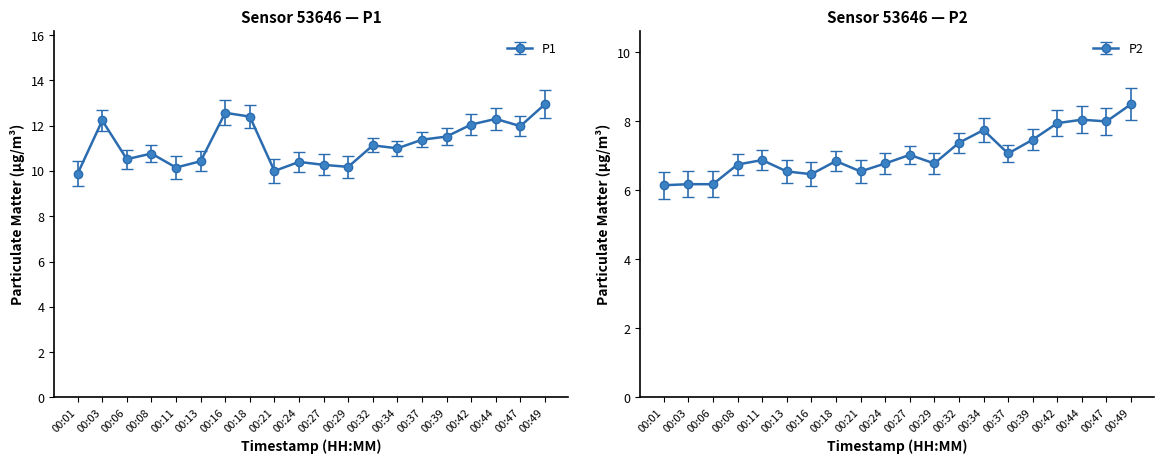

What are all the series names shown in the legend?

P1, P2